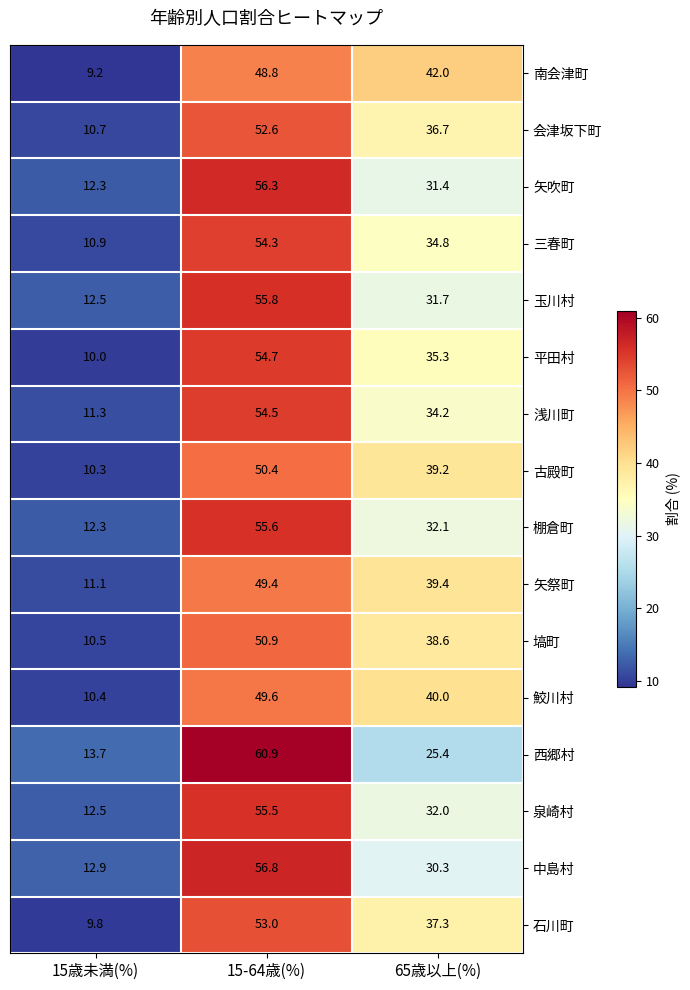

What is the difference between the maximum and second lowest values in the 平田村 series?

19.4